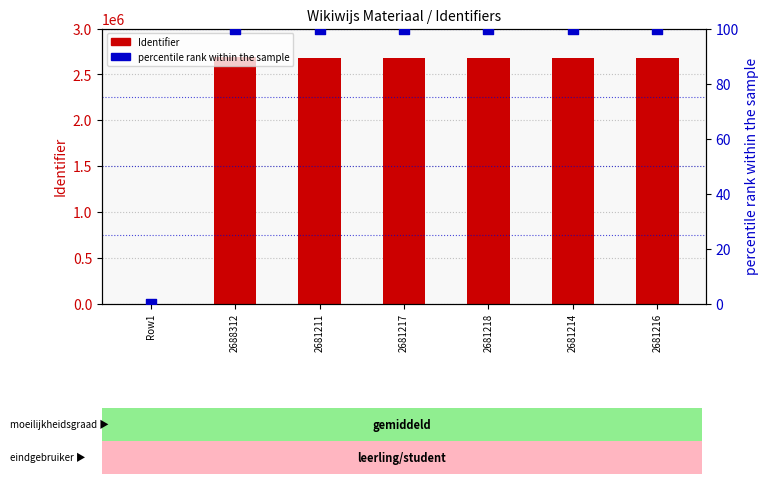

Which series has the widest spread of Y values?

Identifier